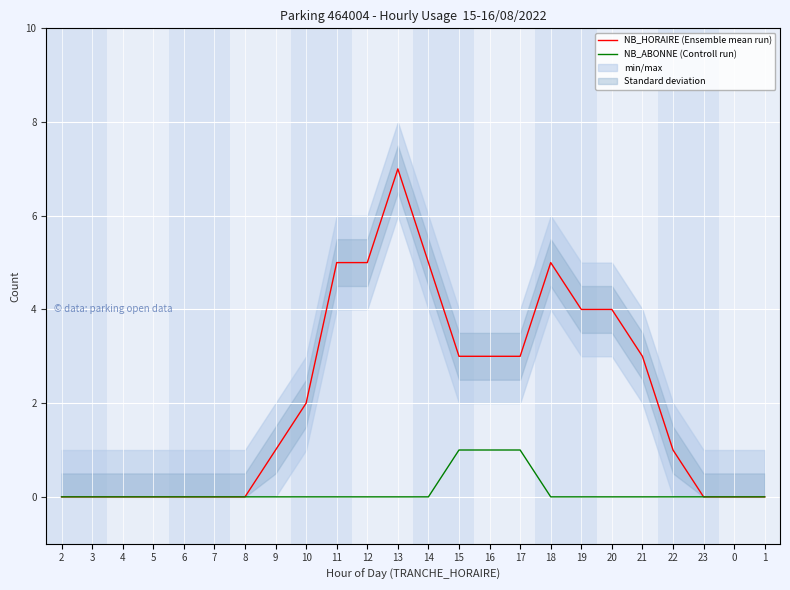

At which category does the chart reach its minimum across all series?

2